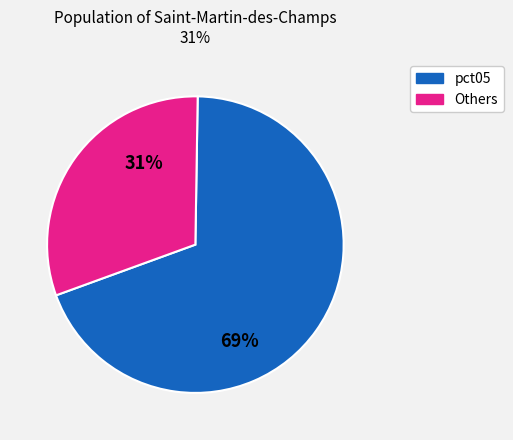

Count the number of slices in the pie.

2